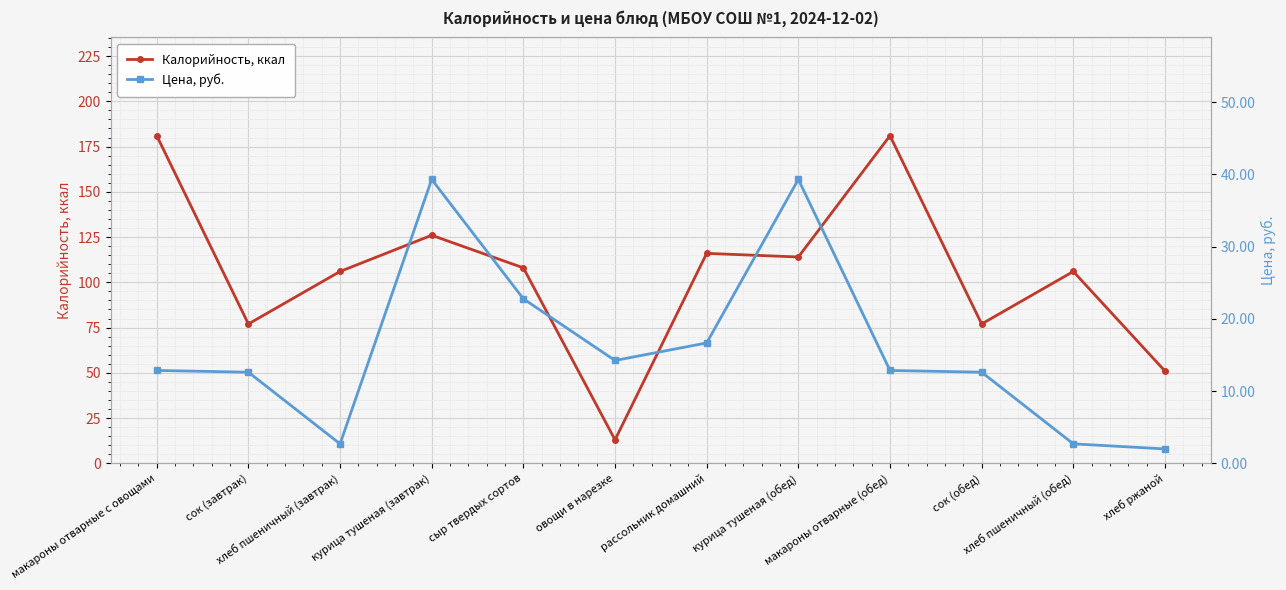

Rank the categories by Калорийность, ккал value from lowest to highest.

овощи в нарезке, хлеб ржаной, сок (завтрак), сок (обед), хлеб пшеничный (завтрак), хлеб пшеничный (обед), сыр твердых сортов, курица тушеная (обед), рассольник домашний, курица тушеная (завтрак), макароны отварные с овощами, макароны отварные (обед)